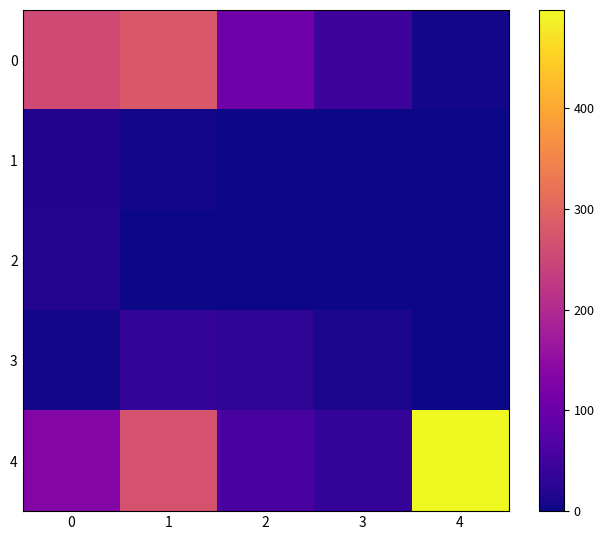

Which has a higher value, 1 or 0?

1